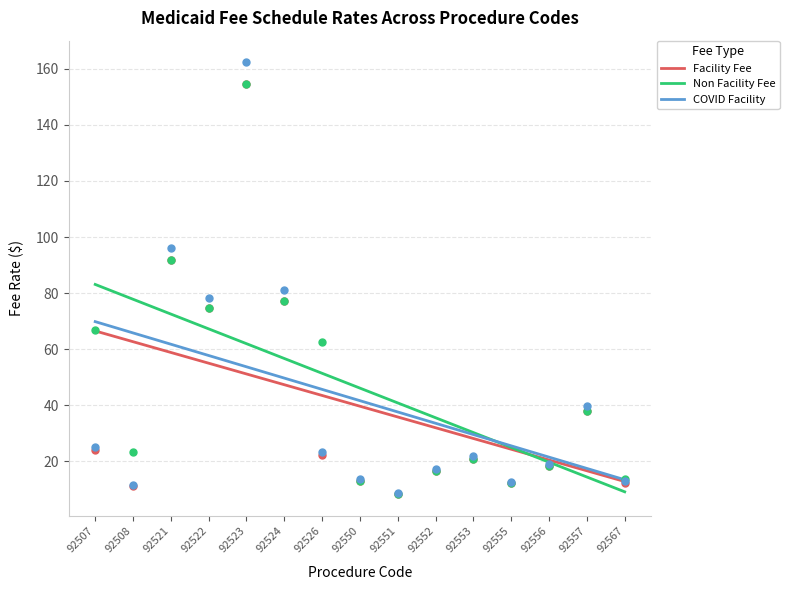

Which series contains the lowest Y value?

Non Facility Fee